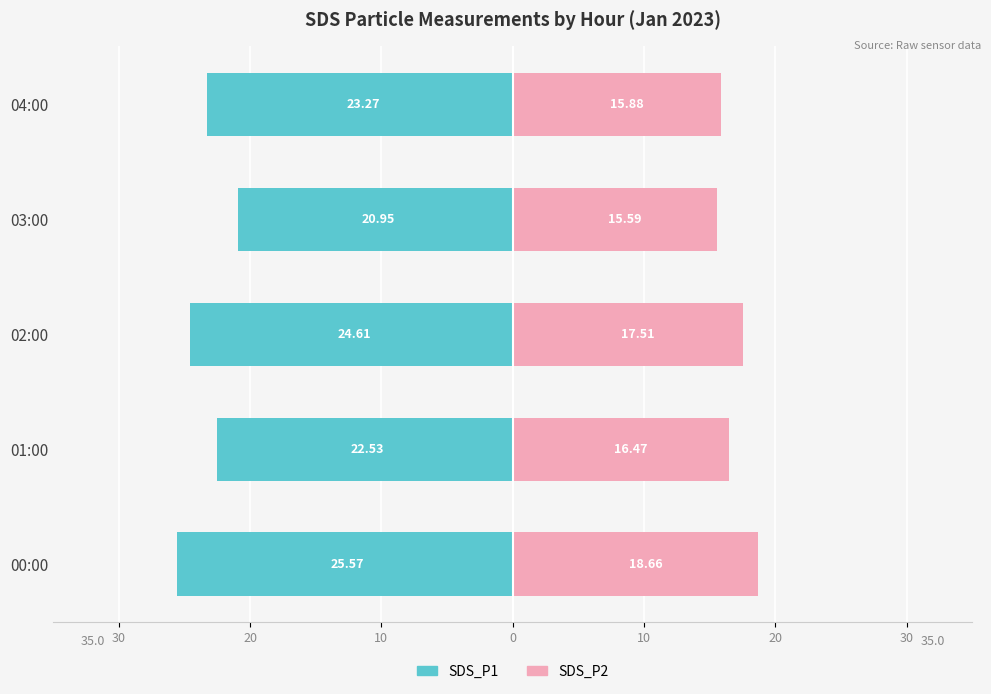

How many groups of bars are there?

5